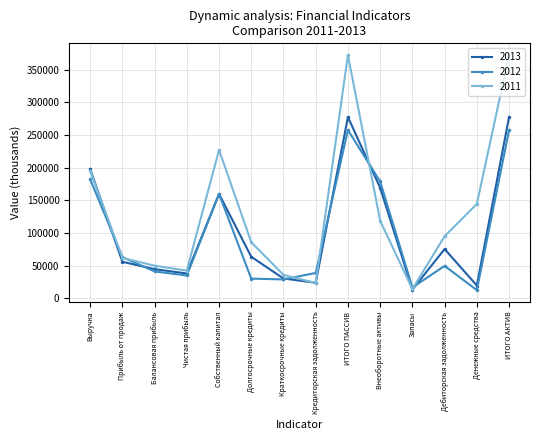

Is it true that 2012 equals 178935 at Внеоборотные активы?

True